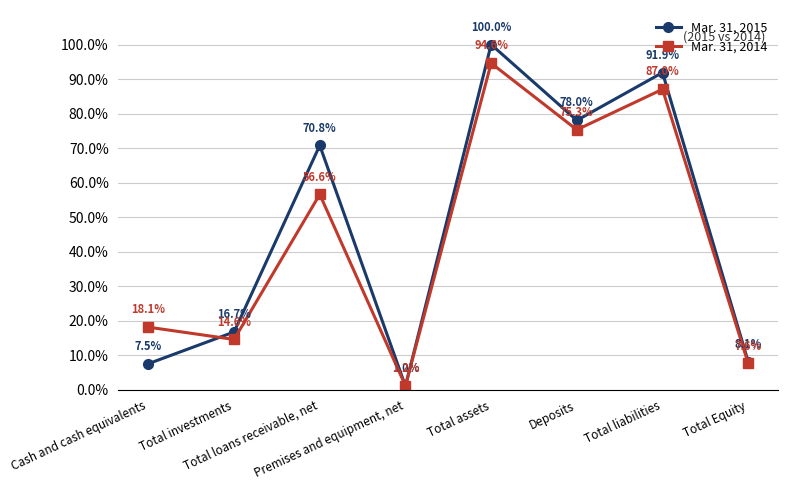

Rank the series by their maximum value, from highest to lowest.

Mar. 31, 2015, Mar. 31, 2014